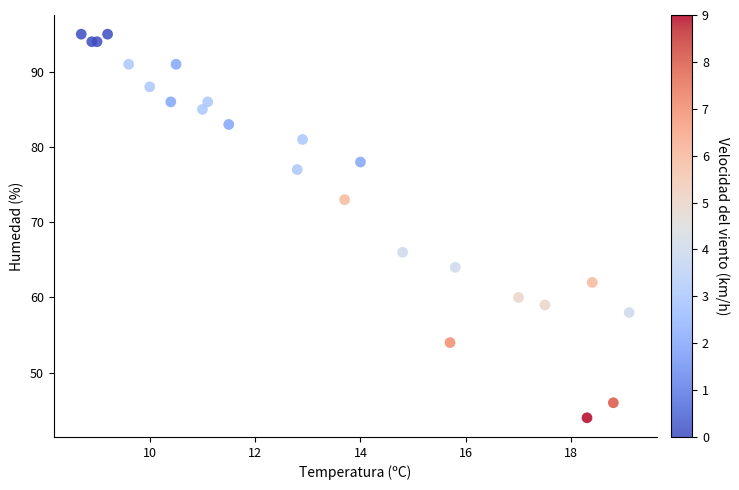

What Y value in the scatter plot is closest to 69?

66